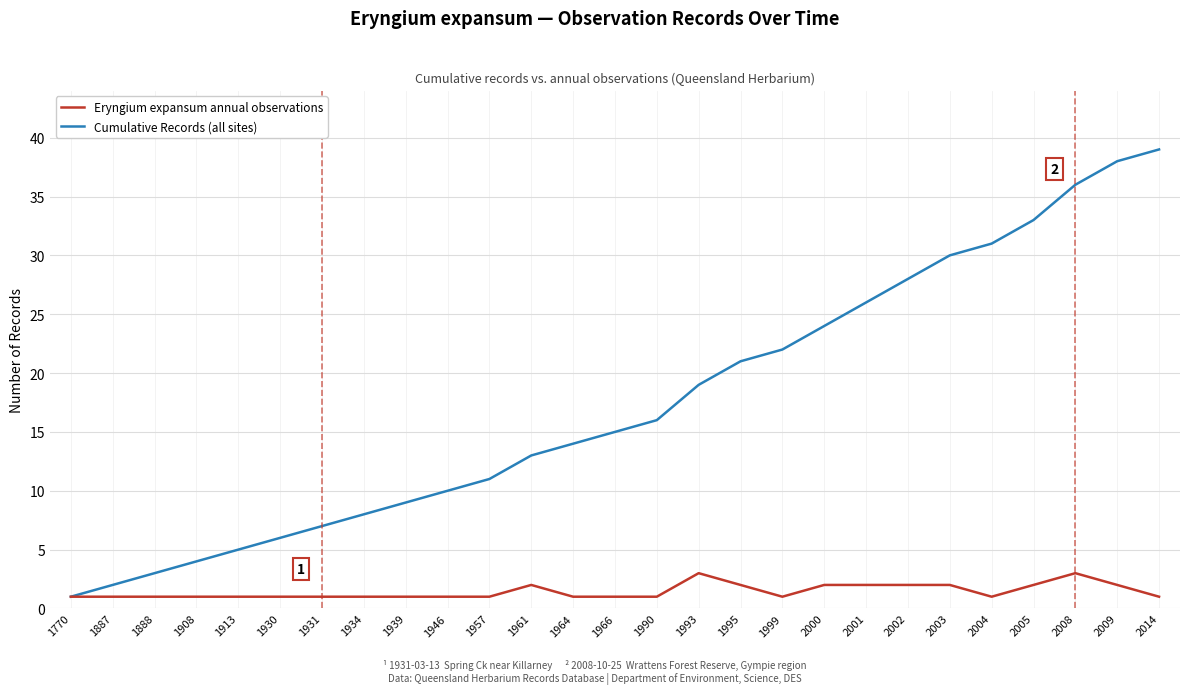

Rank the categories by Cumulative Records (all sites) value from lowest to highest.

1770, 1887, 1888, 1908, 1913, 1930, 1931, 1934, 1939, 1946, 1957, 1961, 1964, 1966, 1990, 1993, 1995, 1999, 2000, 2001, 2002, 2003, 2004, 2005, 2008, 2009, 2014